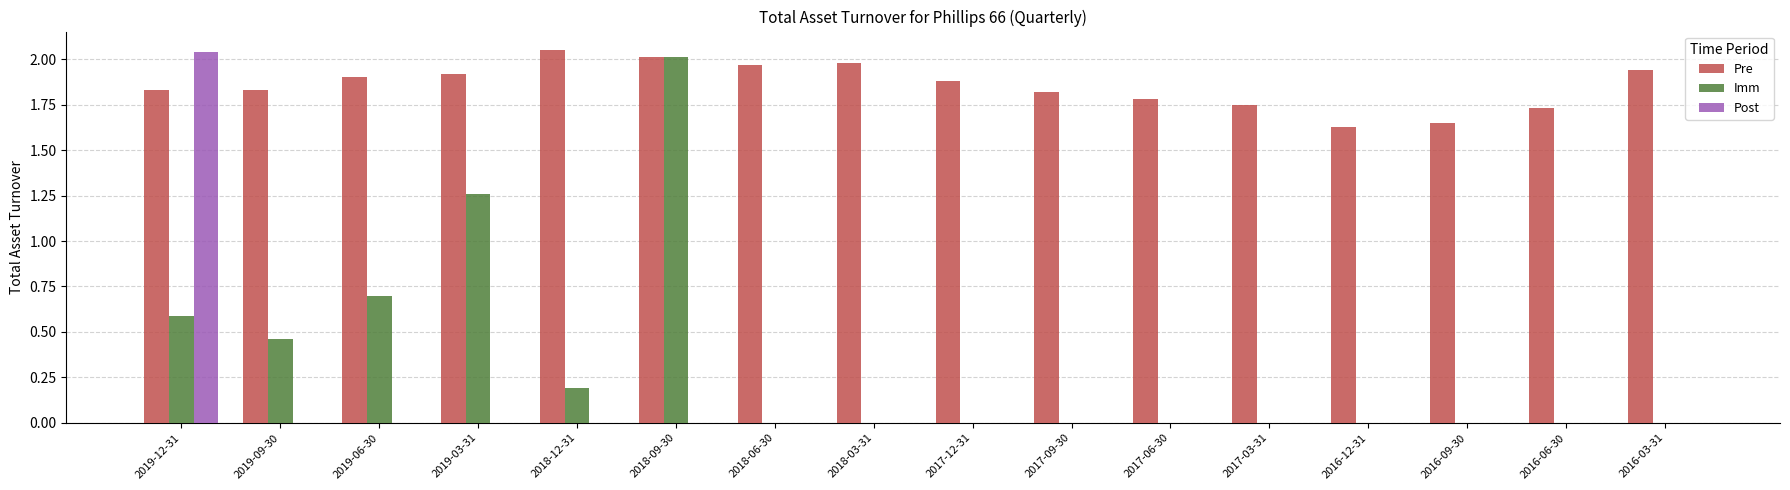

How many series are shown in this chart?

3